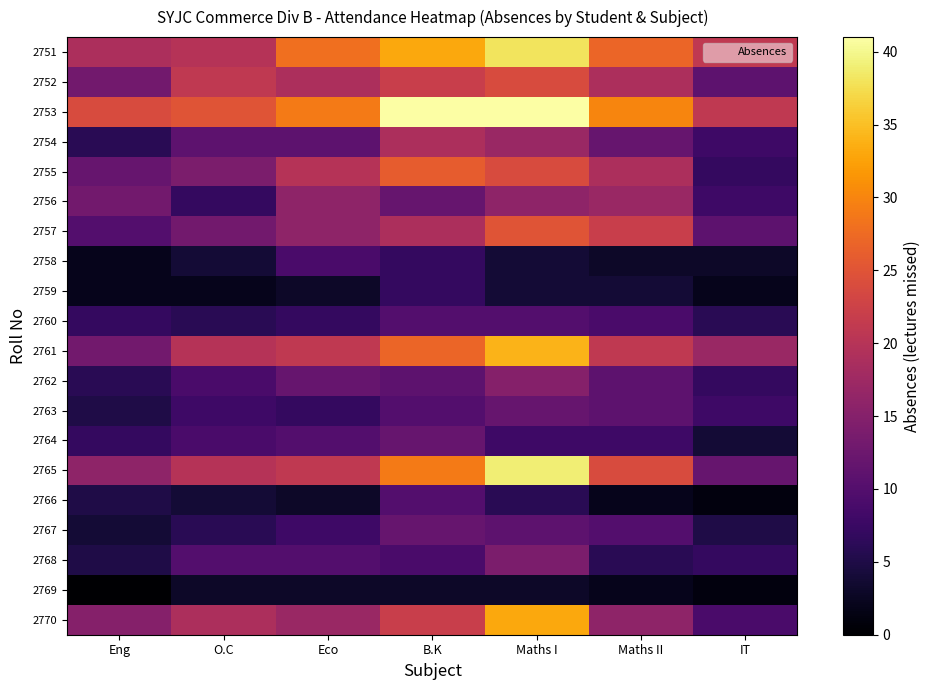

Reading left to right, what are all the values shown in this chart?

2751: Eng=19	O.C=20	Eco=28	B.K=33	Maths I=38	Maths II=27	IT=21
2752: Eng=13	O.C=21	Eco=19	B.K=22	Maths I=24	Maths II=19	IT=11
2753: Eng=24	O.C=25	Eco=29	B.K=41	Maths I=41	Maths II=30	IT=21
2754: Eng=6	O.C=11	Eco=11	B.K=19	Maths I=17	Maths II=12	IT=8
2755: Eng=12	O.C=14	Eco=20	B.K=26	Maths I=24	Maths II=19	IT=7
2756: Eng=13	O.C=7	Eco=16	B.K=12	Maths I=16	Maths II=17	IT=8
2757: Eng=10	O.C=13	Eco=16	B.K=19	Maths I=25	Maths II=22	IT=11
2758: Eng=2	O.C=4	Eco=9	B.K=7	Maths I=4	Maths II=3	IT=3
2759: Eng=2	O.C=2	Eco=3	B.K=7	Maths I=4	Maths II=4	IT=2
2760: Eng=7	O.C=6	Eco=7	B.K=10	Maths I=10	Maths II=9	IT=6
2761: Eng=13	O.C=20	Eco=21	B.K=27	Maths I=34	Maths II=21	IT=17
2762: Eng=6	O.C=9	Eco=12	B.K=11	Maths I=15	Maths II=11	IT=7
2763: Eng=5	O.C=8	Eco=7	B.K=10	Maths I=12	Maths II=11	IT=8
2764: Eng=7	O.C=9	Eco=10	B.K=12	Maths I=8	Maths II=8	IT=4
2765: Eng=16	O.C=20	Eco=21	B.K=29	Maths I=39	Maths II=24	IT=12
2766: Eng=5	O.C=4	Eco=3	B.K=10	Maths I=6	Maths II=2	IT=1
2767: Eng=4	O.C=6	Eco=8	B.K=12	Maths I=11	Maths II=10	IT=5
2768: Eng=5	O.C=10	Eco=10	B.K=9	Maths I=14	Maths II=6	IT=7
2769: Eng=0	O.C=3	Eco=3	B.K=3	Maths I=3	Maths II=2	IT=1
2770: Eng=15	O.C=19	Eco=17	B.K=22	Maths I=33	Maths II=16	IT=9